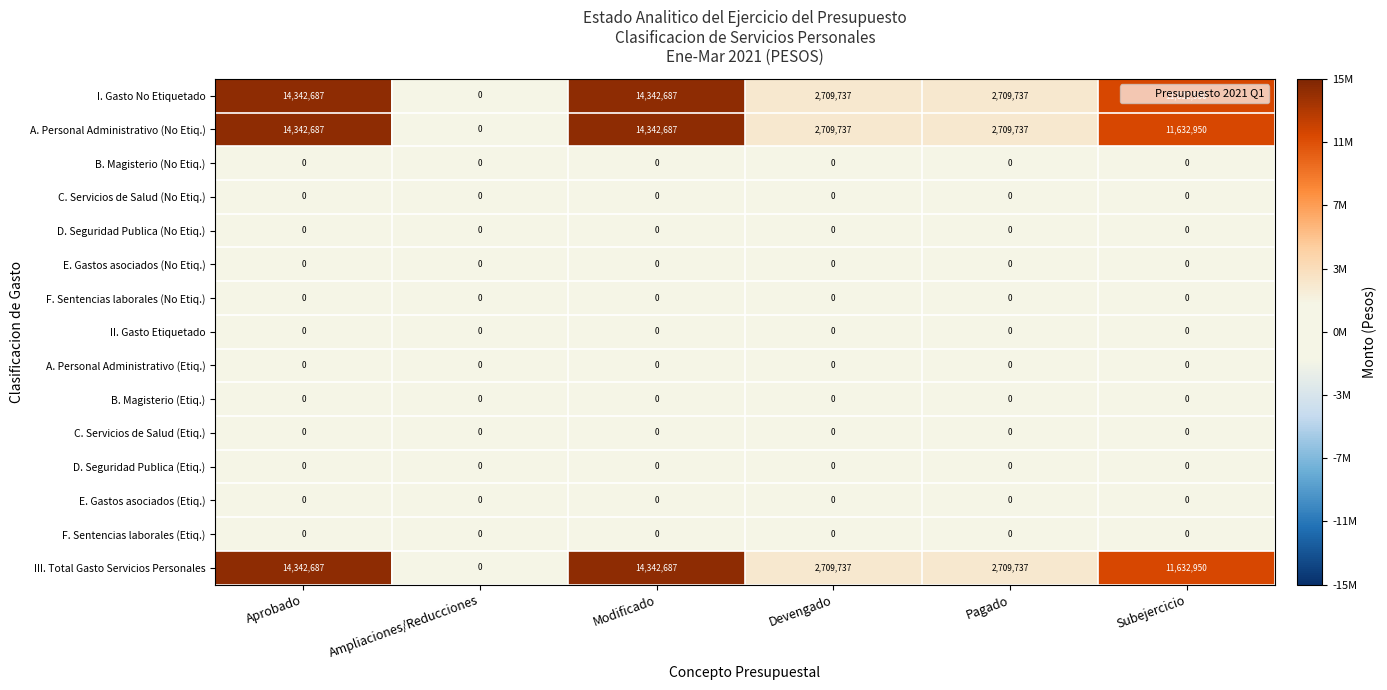

What value does the I. Gasto No Etiquetado series have at Pagado?

2709737